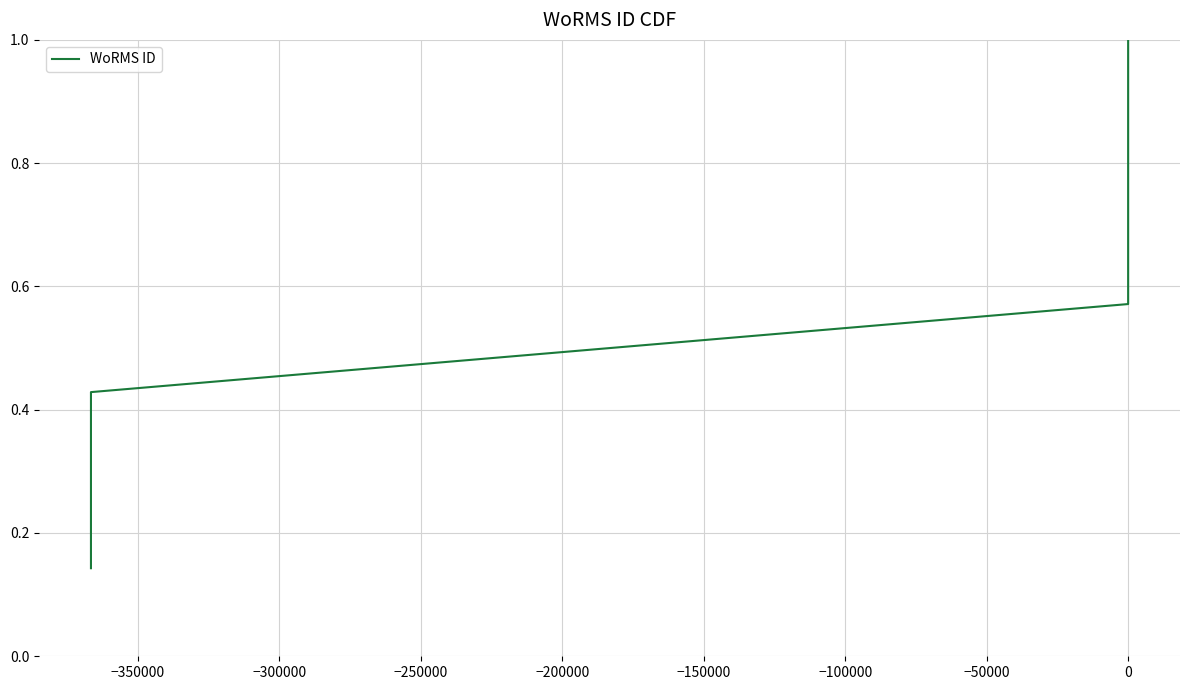

Count the number of data series in this chart.

1